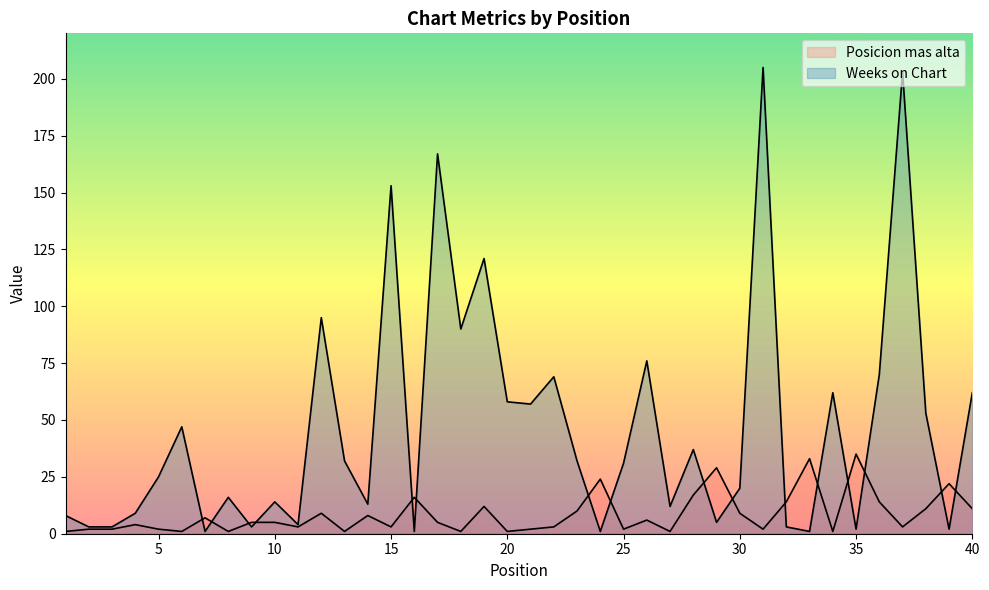

What is the total value across all series at 6?

48